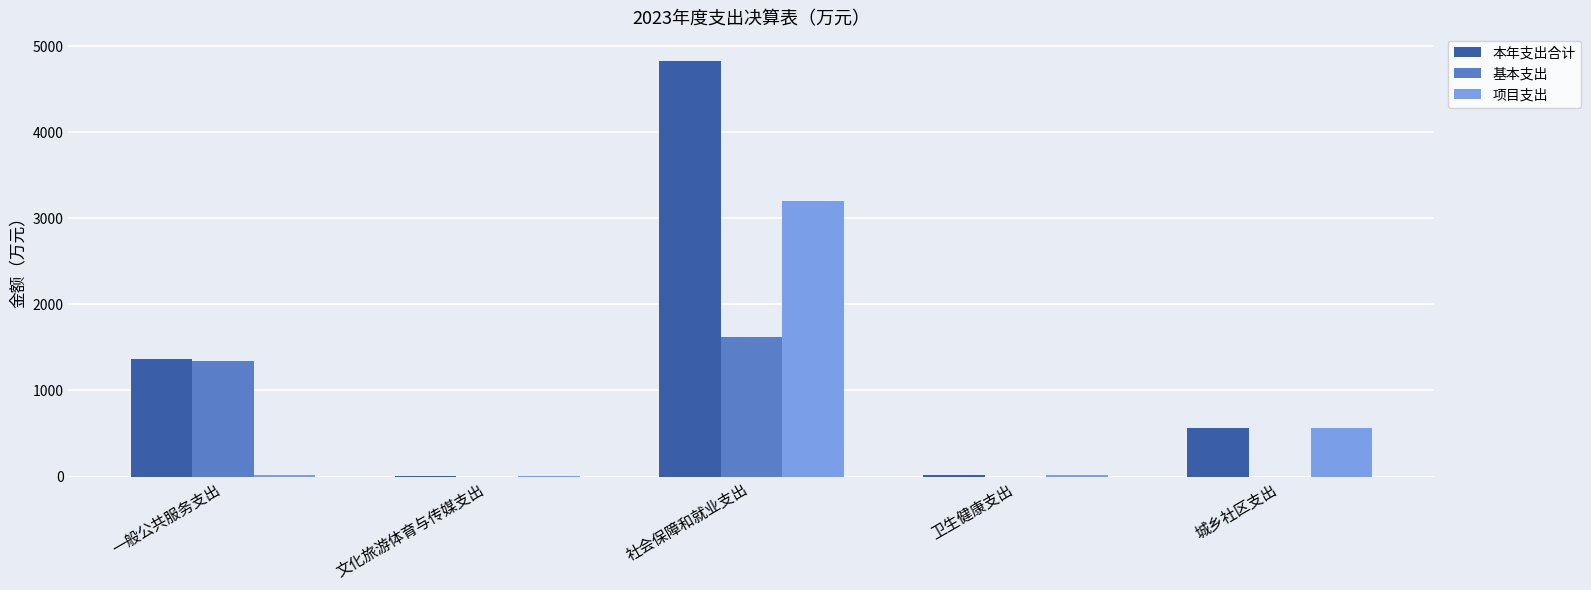

Which series has the largest total across all categories?

本年支出合计